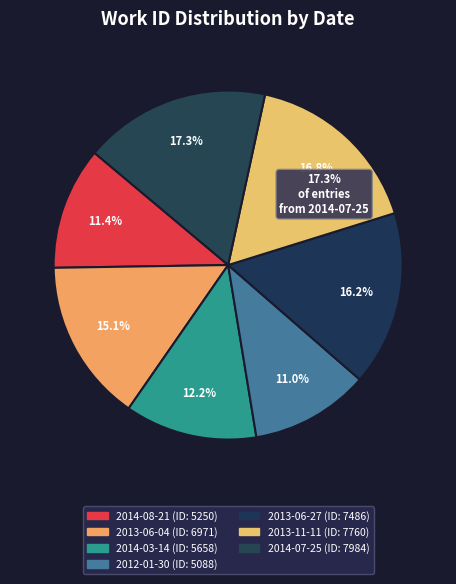

The 2014-07-25 slice represents 7% of the pie. True or false?

False